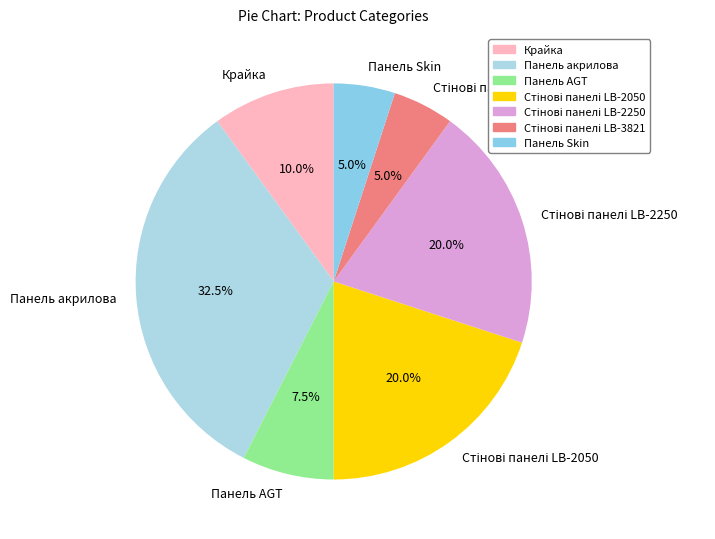

Count the number of slices in the pie.

7